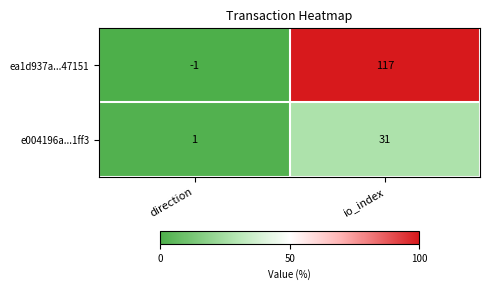

Is it true that e004196a...1ff3 equals 1 at direction?

True